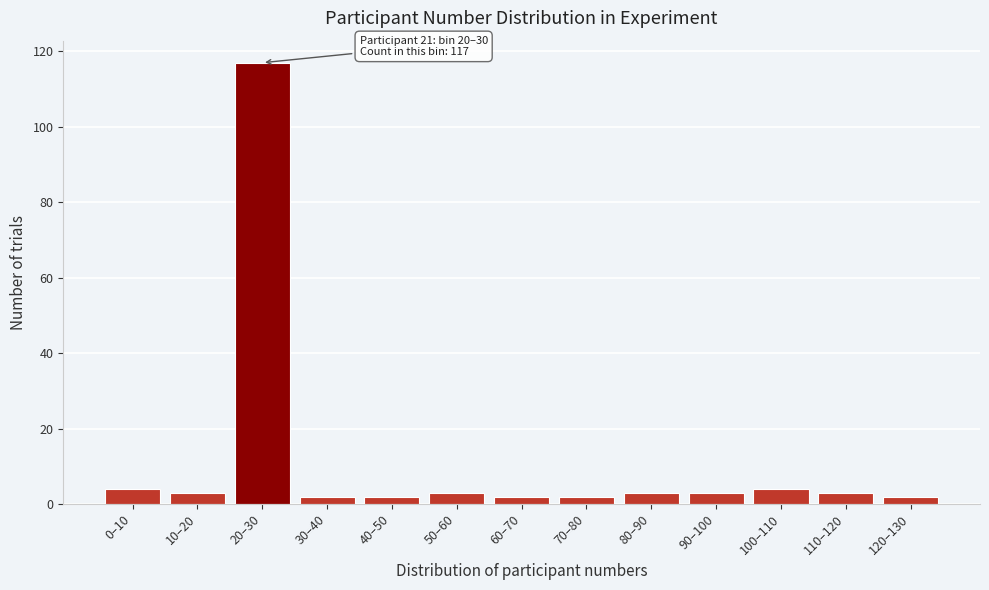

Reading left to right, extract all data points from this chart.

0–10=4	10–20=3	20–30=117	30–40=2	40–50=2	50–60=3	60–70=2	70–80=2	80–90=3	90–100=3	100–110=4	110–120=3	120–130=2